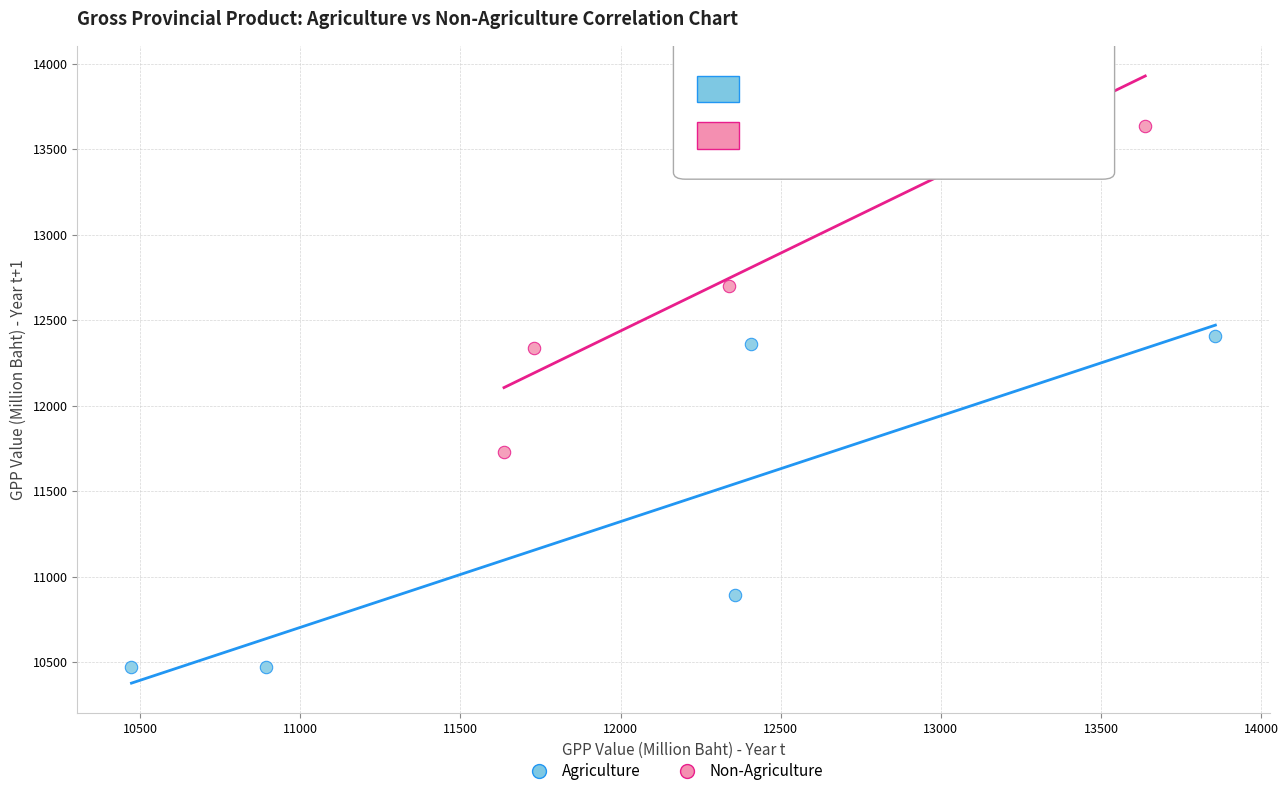

What are all the series names shown in the legend?

Agriculture, Non-Agriculture